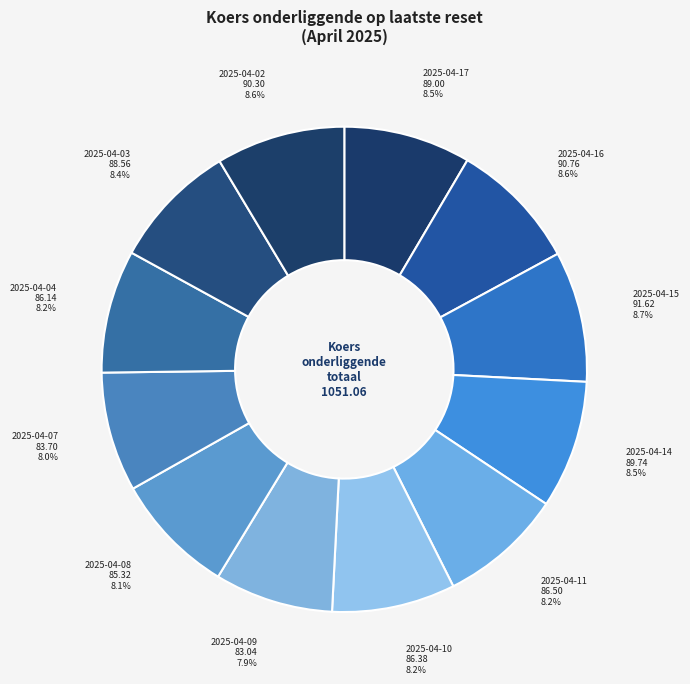

Combined, what portion of the pie is 2025-04-11 and 2025-04-07?

16.2%